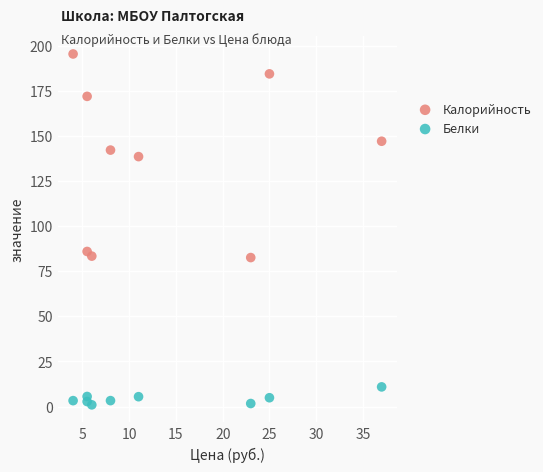

Across all data points, what is the range of X values (max minus min)?

33.0